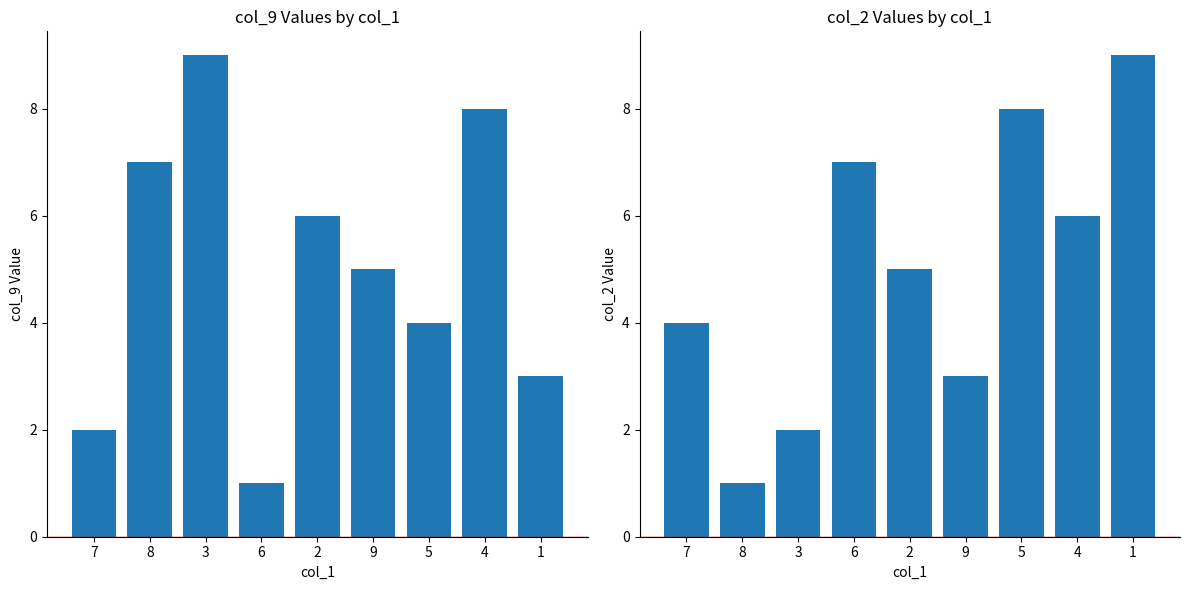

List the labels in order of col_9 value, largest first.

3, 4, 8, 2, 9, 5, 1, 7, 6